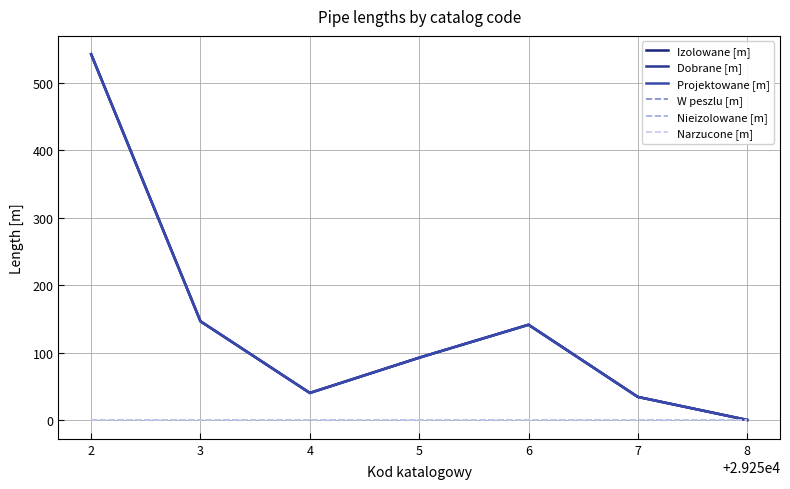

How many lines are shown in the chart?

6